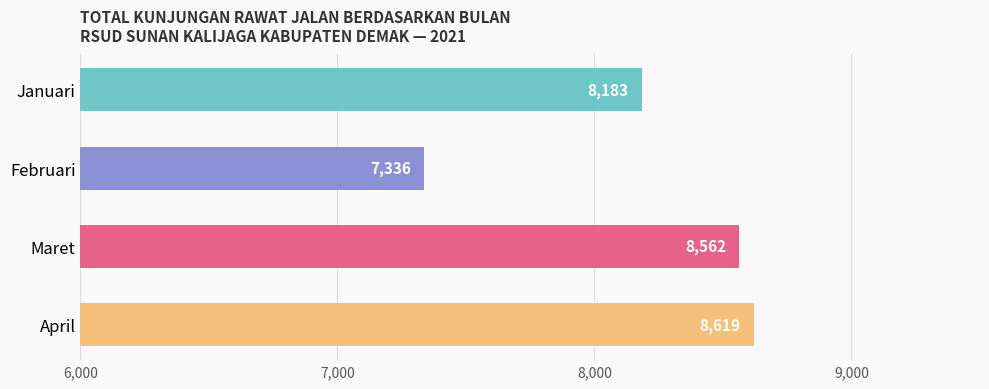

List the labels in order of value, smallest first.

Februari, Januari, Maret, April